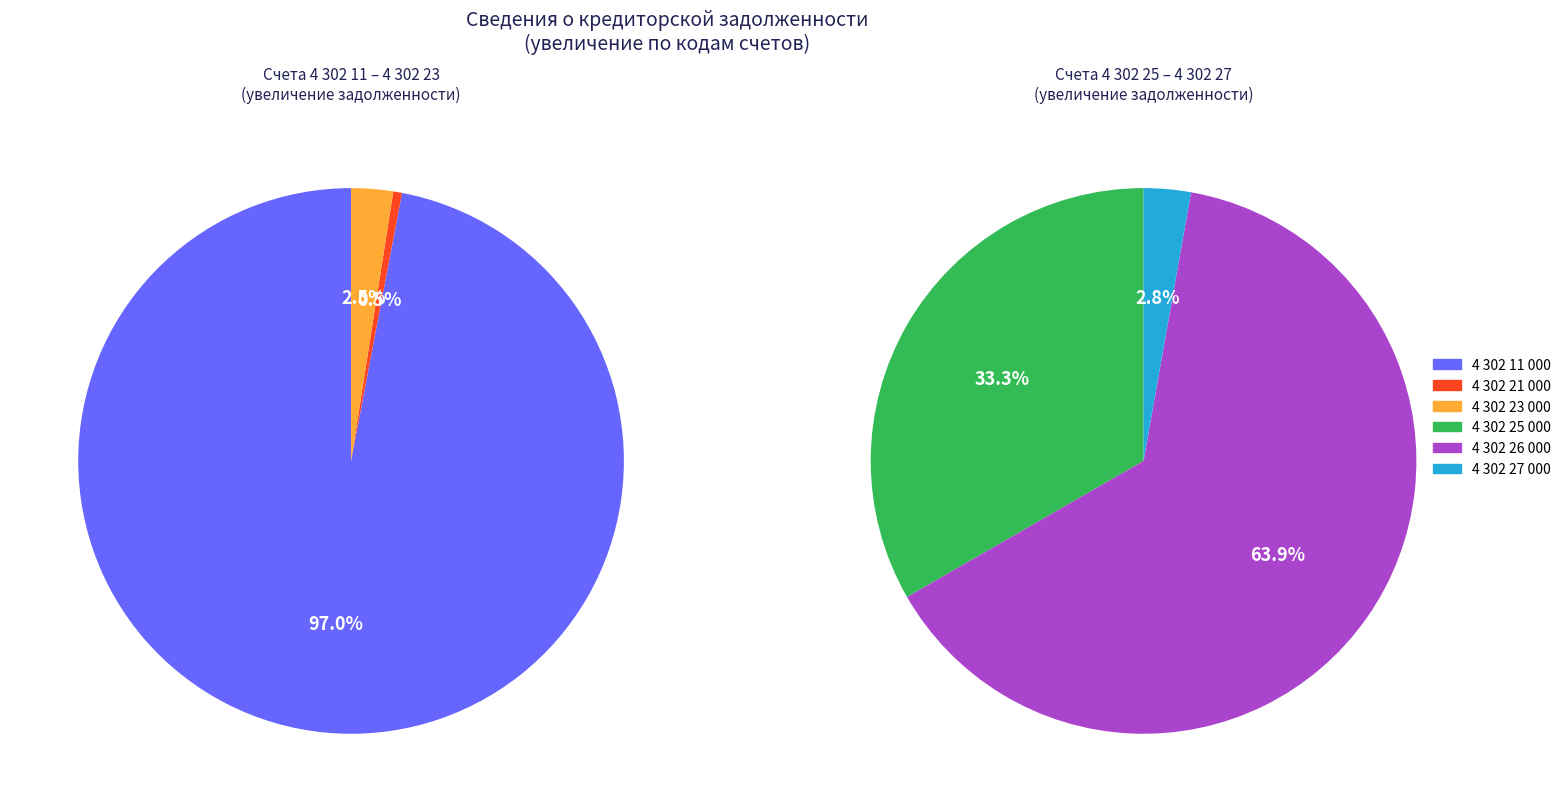

Is there any slice that represents more than half of the pie?

Yes